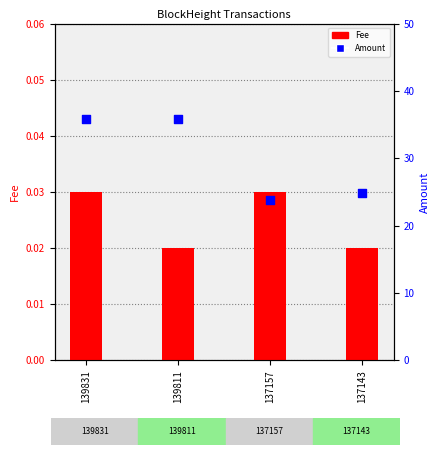

Which series has the largest total across all categories?

Amount